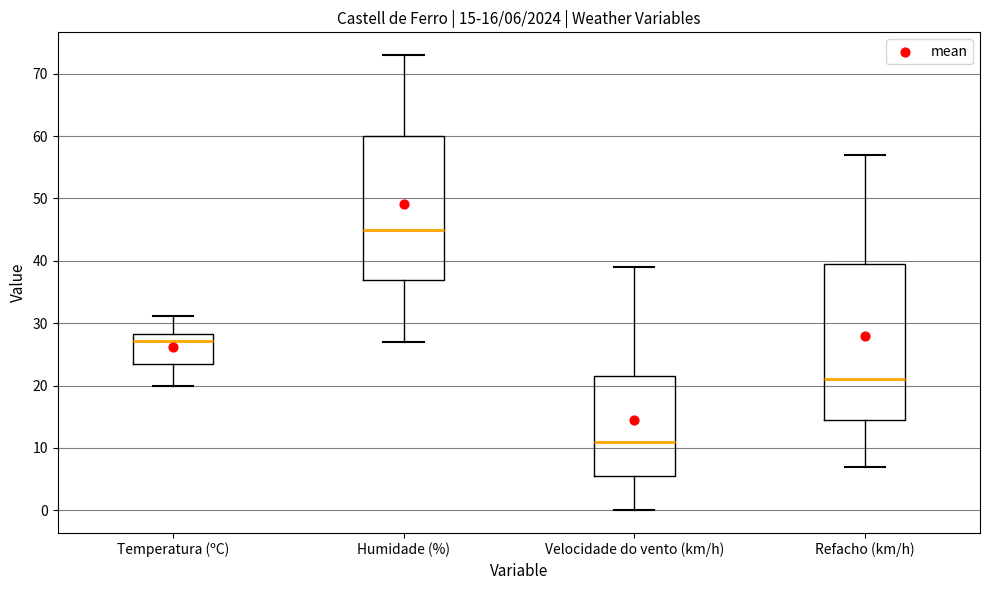

Comparing the boxes themselves (not the whiskers), which one is the tallest?

Refacho (km/h)